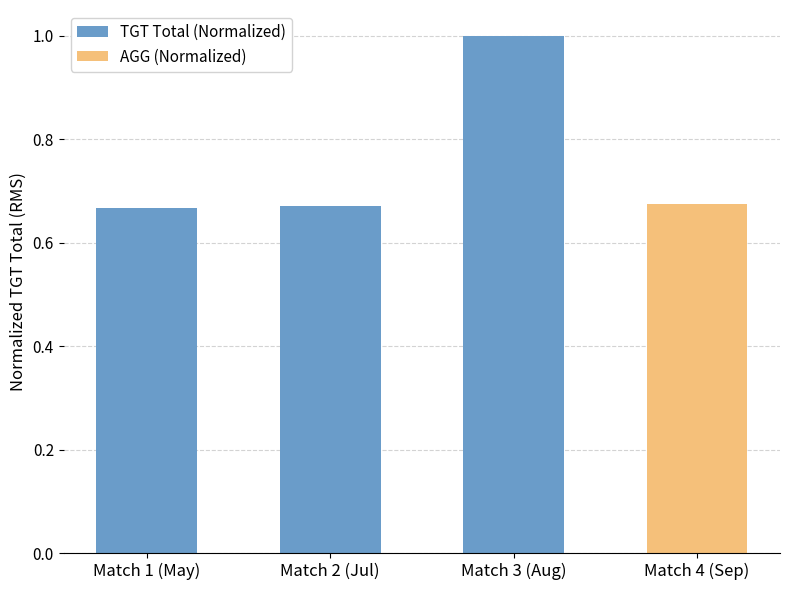

Which category has the highest value across all series?

Match 3 (Aug)